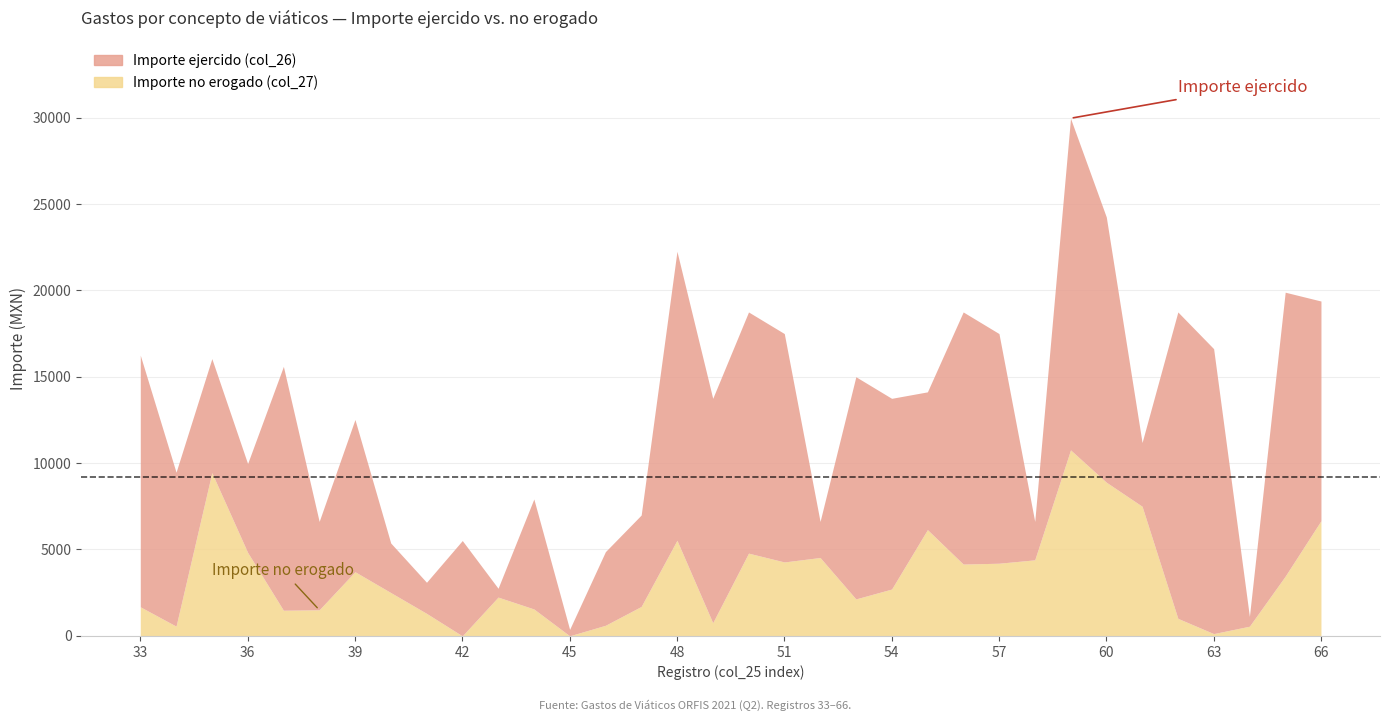

True or false: Importe no erogado (col_27) has a value of 6150.0 at 55.

True